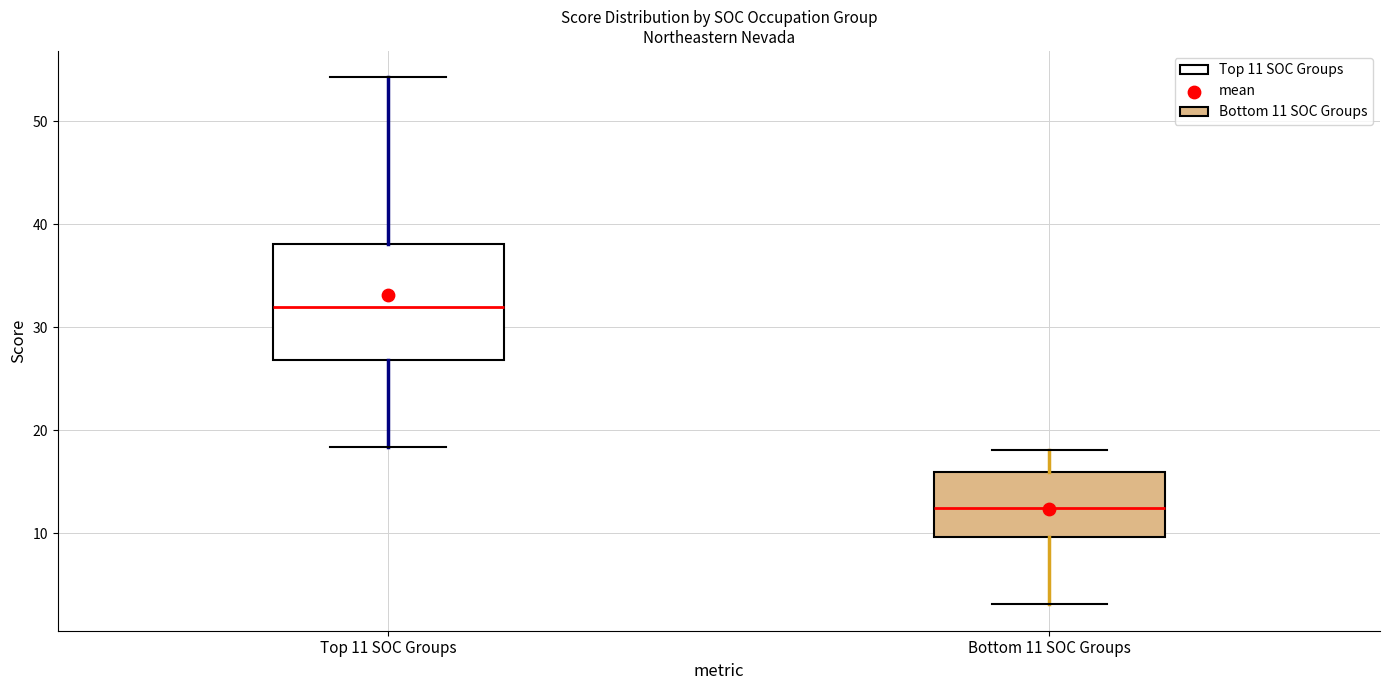

Which box is the tallest, from its lower edge to its upper edge?

Top 11 SOC Groups